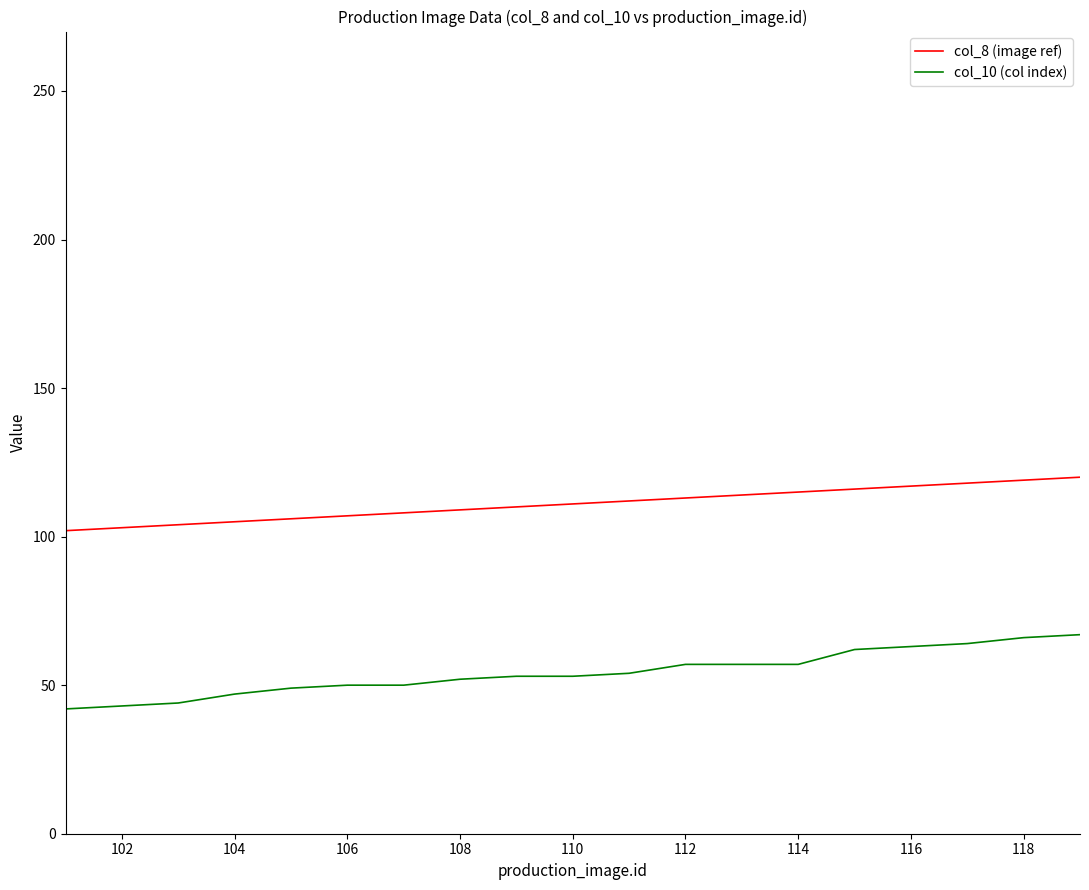

What is the lowest value of the col_8 (image ref) series?

102